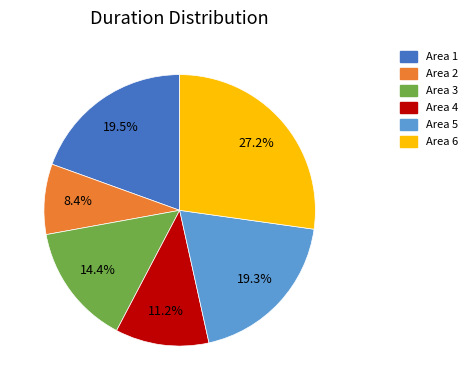

How many slices are in this pie chart?

6